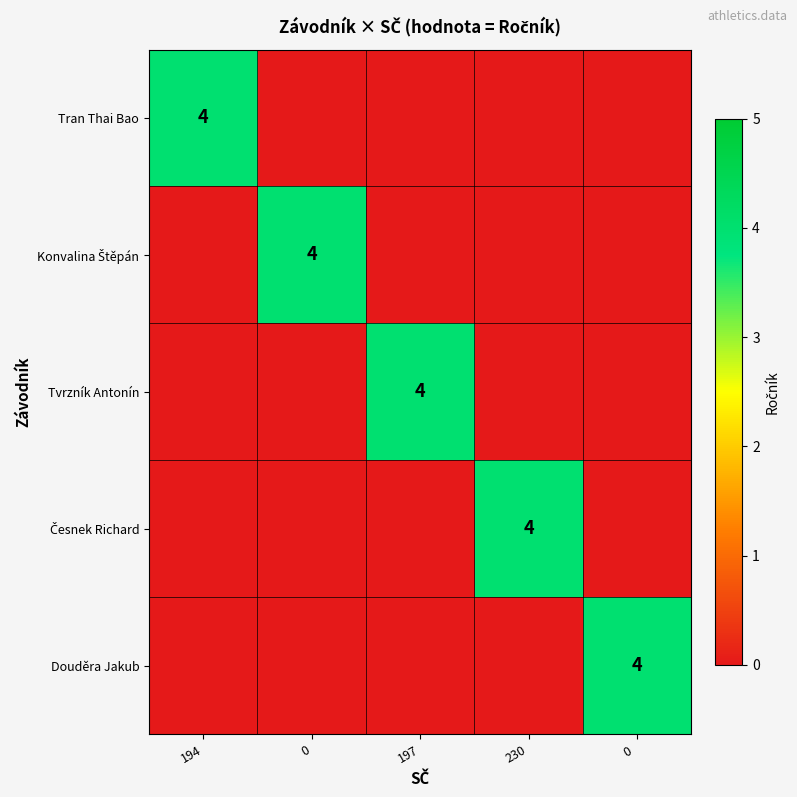

The value of Tran Thai Bao at 194 is 2. True or false?

False